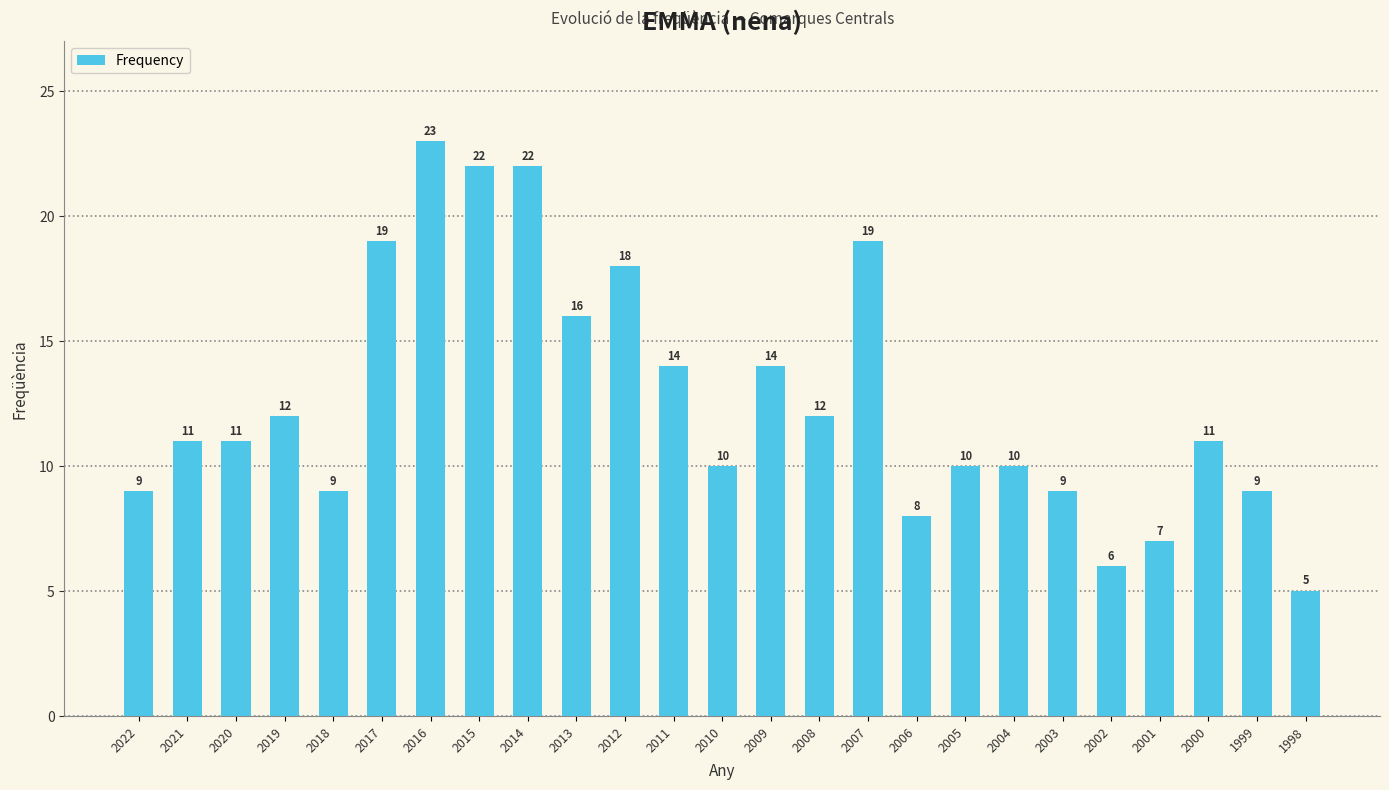

What is the average value?

13